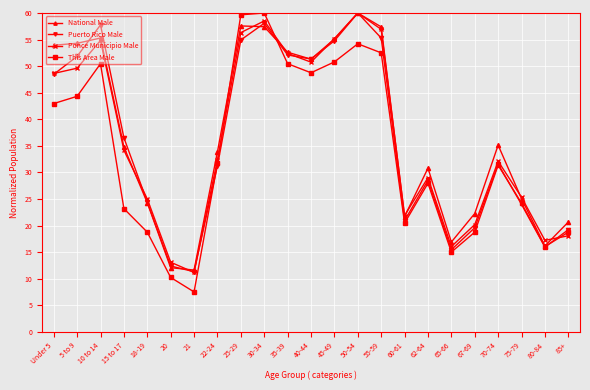

What is the difference between the highest and lowest values at 50-54?

5.8